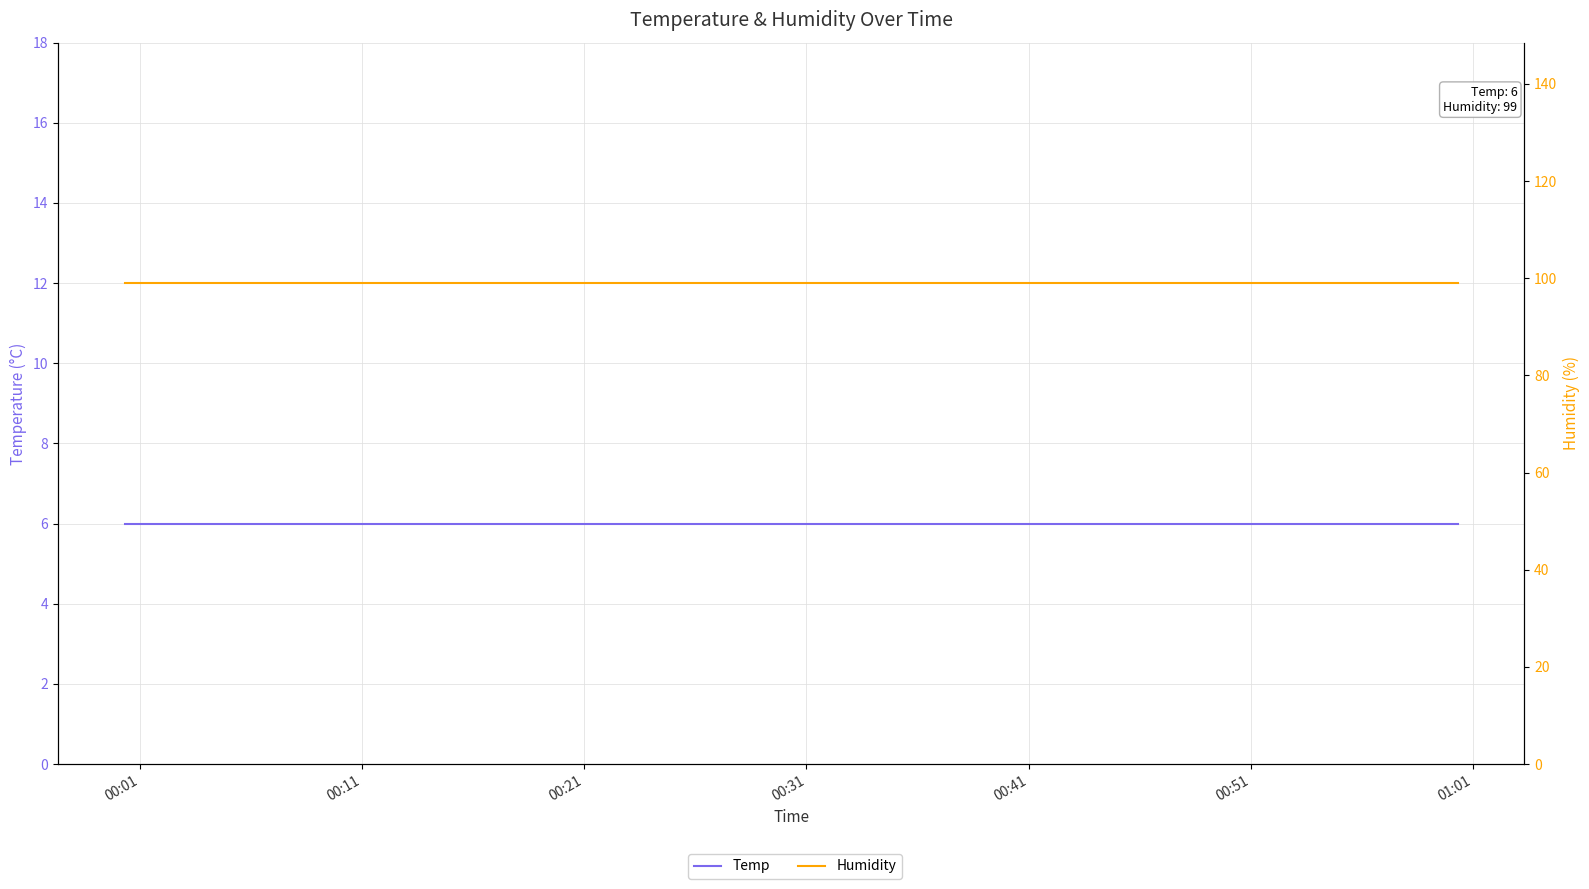

True or false: Temp and Humidity intersect in this chart.

False